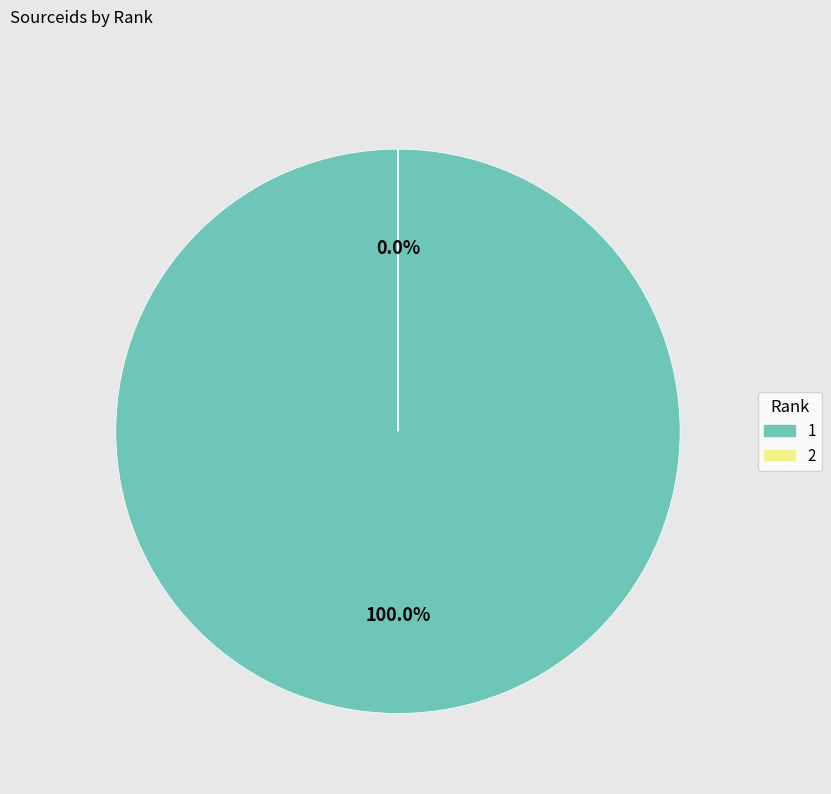

Count the number of slices in the pie.

2